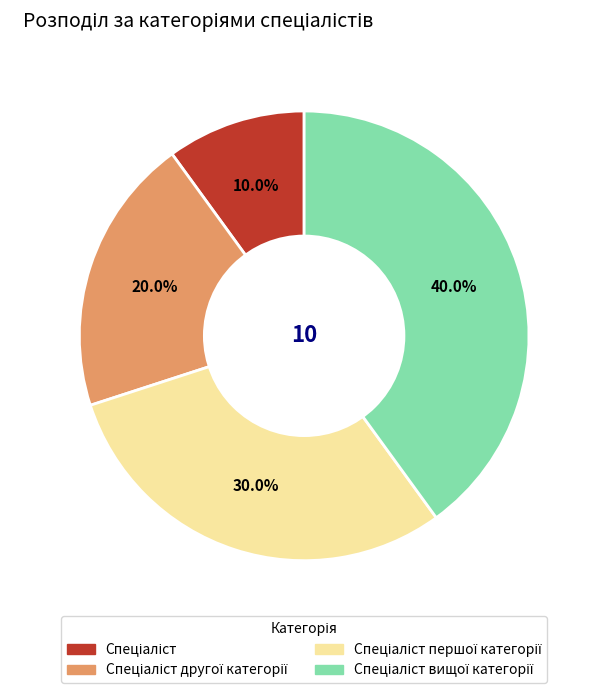

Does any single category account for the majority?

No